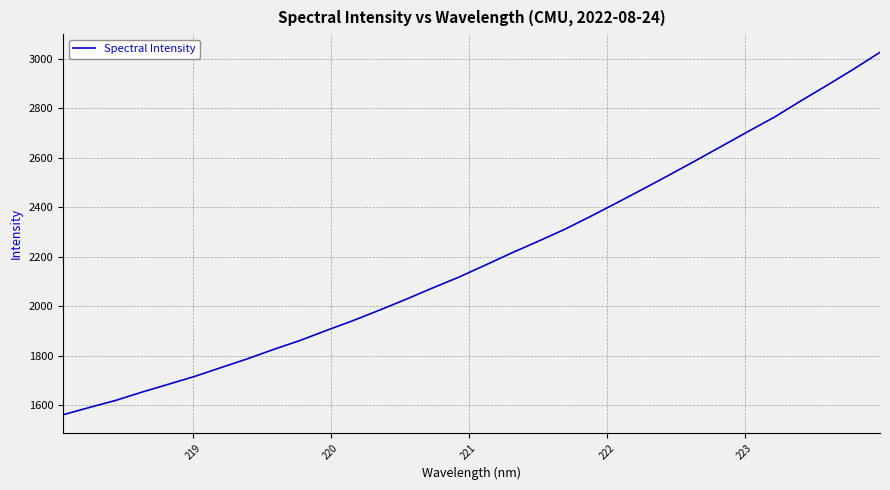

What is the maximum value shown in the chart?

3026.2